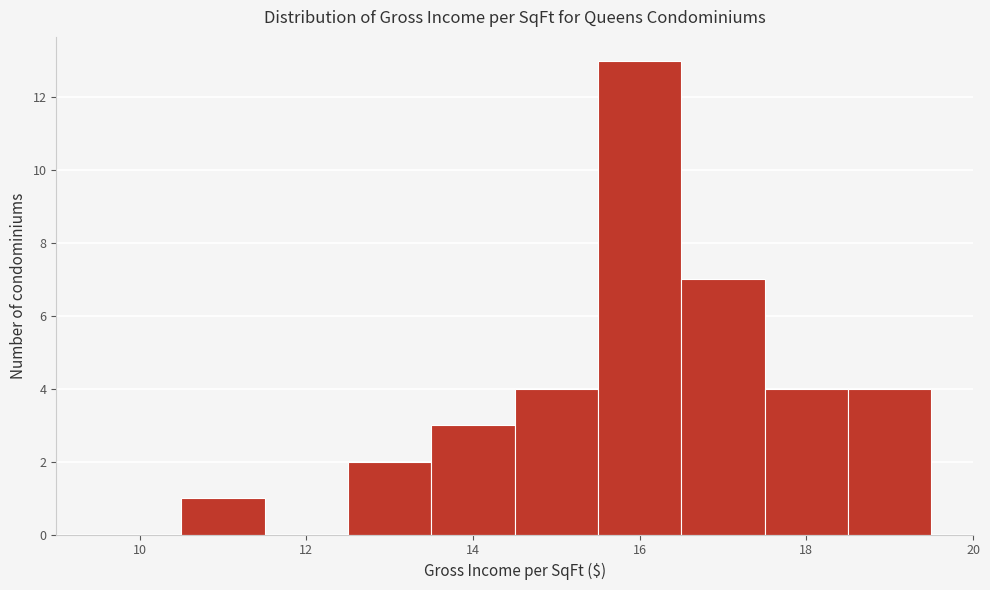

Reading left to right, list every bar in this chart as the range it spans on the x-axis followed by its height. Neither the bar edges nor the heights are printed on the chart, so give them approximately, as read against the axes.

9.5 to 10.5: 0
10.5 to 11.5: 1
11.5 to 12.5: 0
12.5 to 13.5: 2
13.5 to 14.5: 3
14.5 to 15.5: 4
15.5 to 16.5: 13
16.5 to 17.5: 7
17.5 to 18.5: 4
18.5 to 19.5: 4